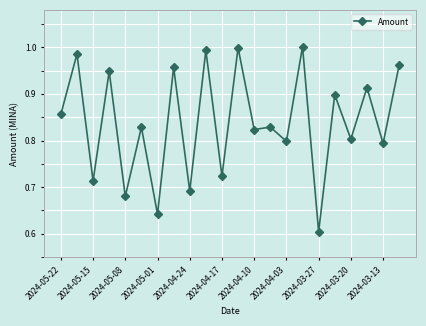

True or false: there are more than 2 points higher than both neighbors.

True